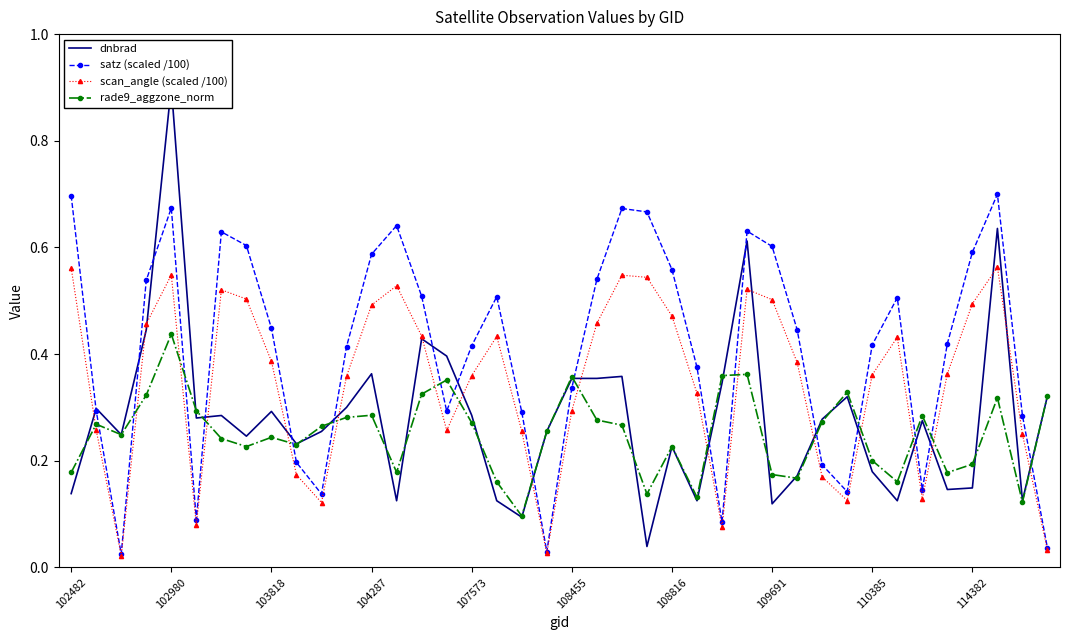

True or false: rade9_aggzone_norm has more than 2 points higher than both neighbors.

True